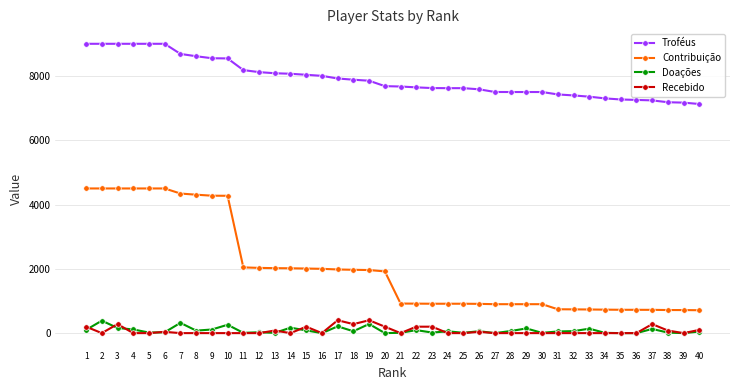

Is the value of Troféus at 11 greater than the value of Recebido at 35?

Yes